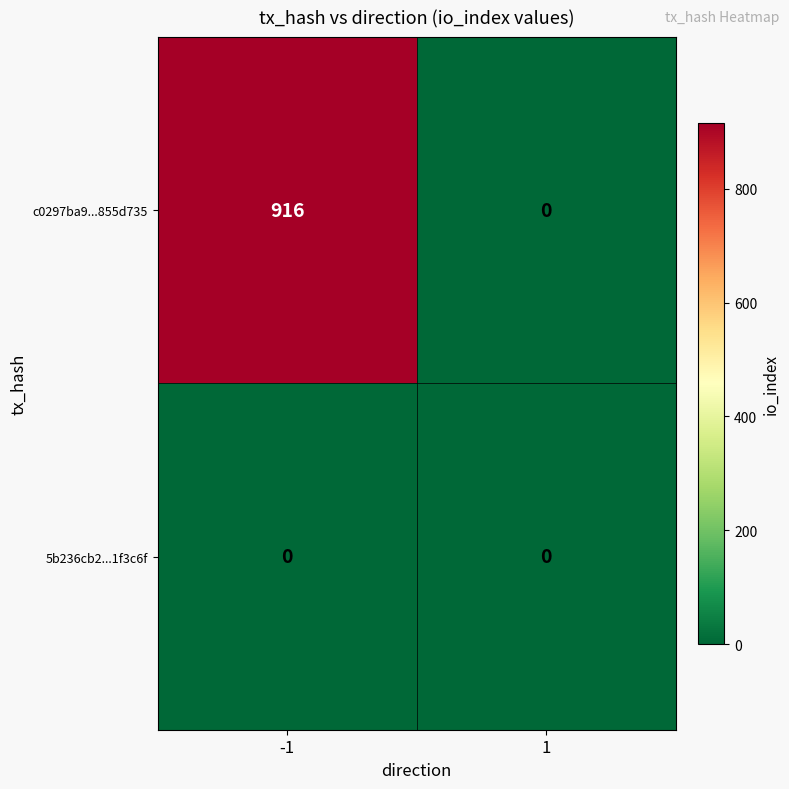

Reading left to right, list all the values displayed in this chart.

c0297ba9...855d735: 916	0
5b236cb2...1f3c6f: 0	0